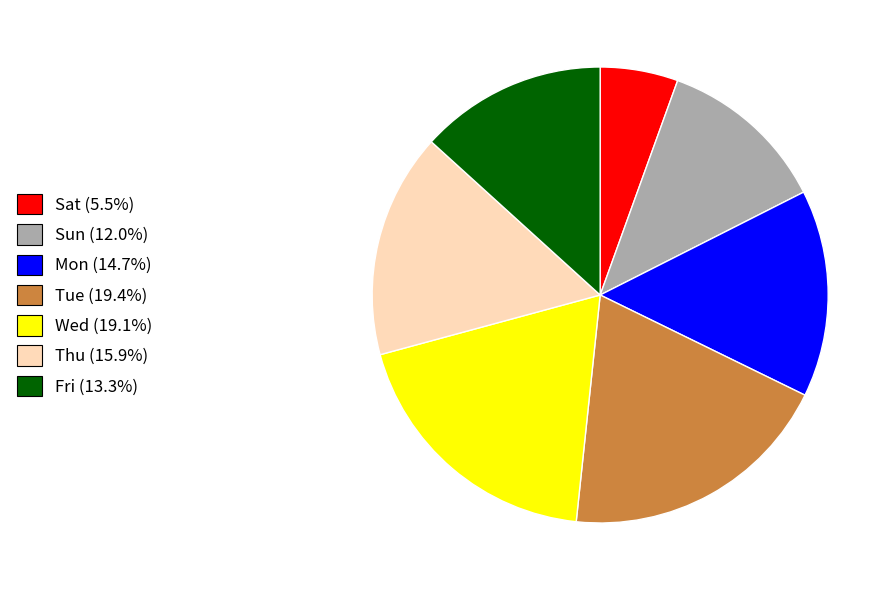

Is there any slice that represents more than half of the pie?

No